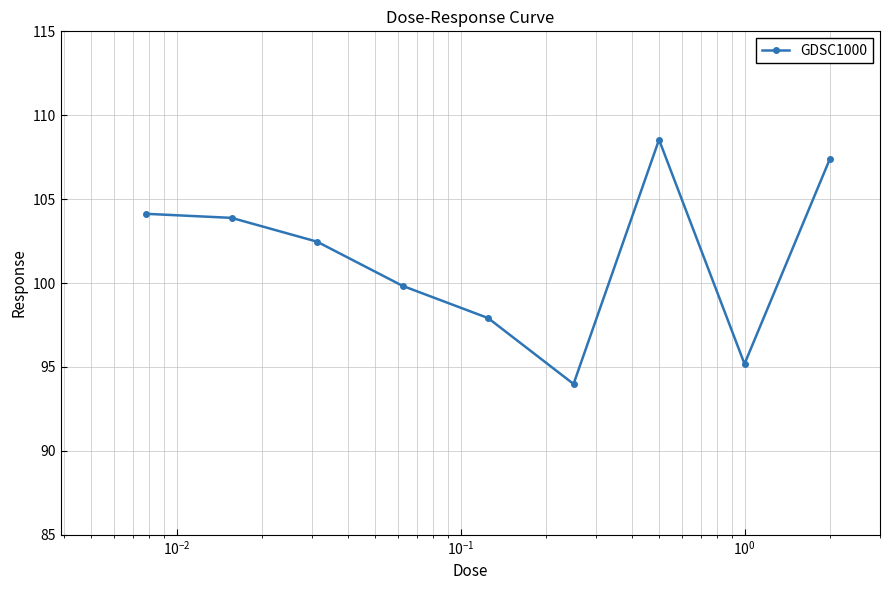

What is the value of the 3rd point from the left?

102.5